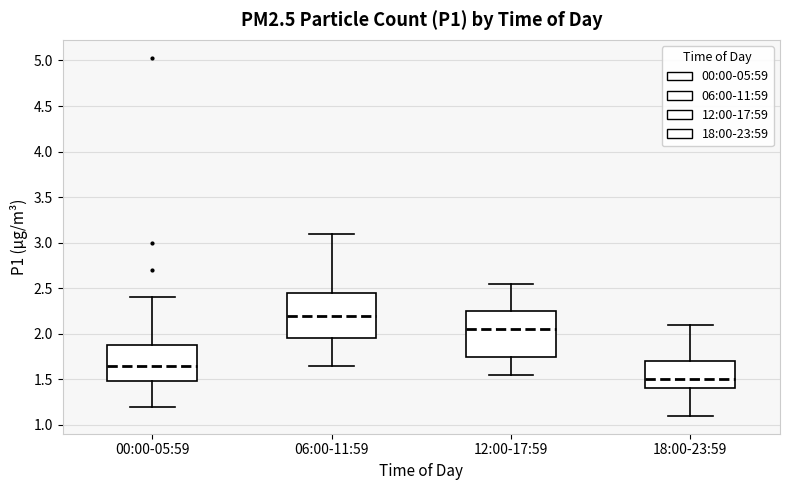

Reading left to right, read every box against the y-axis: the position of its median line, the range the box covers, and the ends of its whiskers. The values are not printed on the chart, so give them approximately, as read against the axis.

00:00-05:59: median 1.65, box 1.50 to 1.90, whiskers 1.20 to 2.40
06:00-11:59: median 2.20, box 1.95 to 2.45, whiskers 1.65 to 3.10
12:00-17:59: median 2.05, box 1.75 to 2.25, whiskers 1.55 to 2.55
18:00-23:59: median 1.50, box 1.40 to 1.70, whiskers 1.10 to 2.10